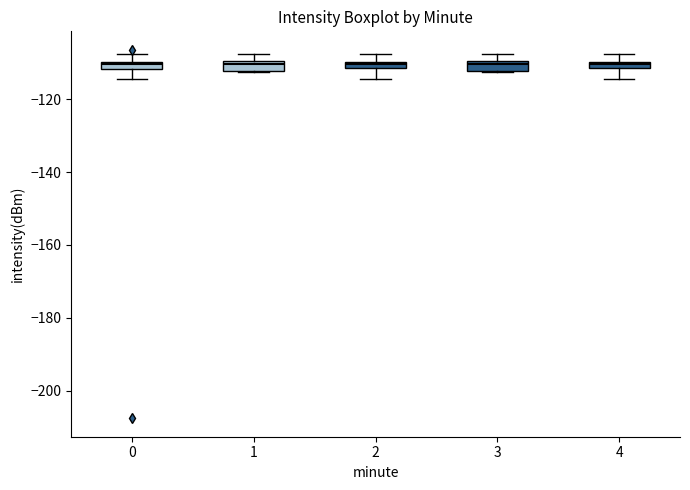

Where does the lower whisker of the box at x = 0 end on the y-axis? The values are not printed on the chart, so give them approximately, as read against the axis.

-114